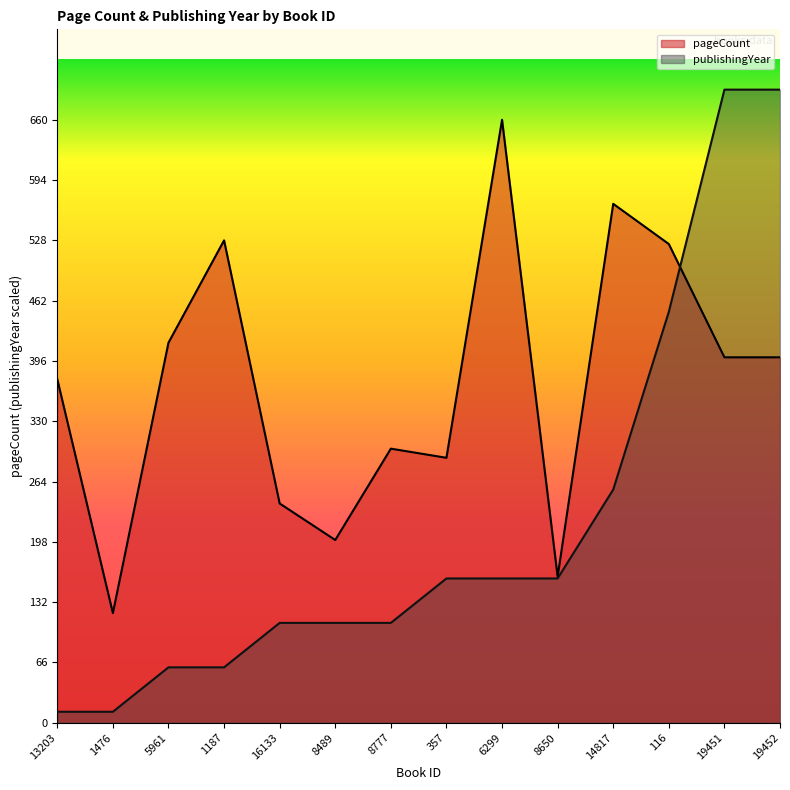

In pageCount, how many points are lower than both neighbors (excluding endpoints)?

4